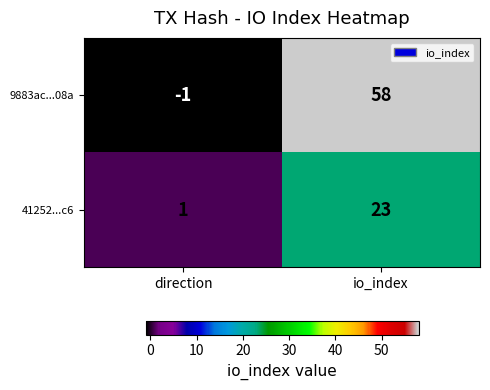

What is the spread (max minus min) of values at direction?

2